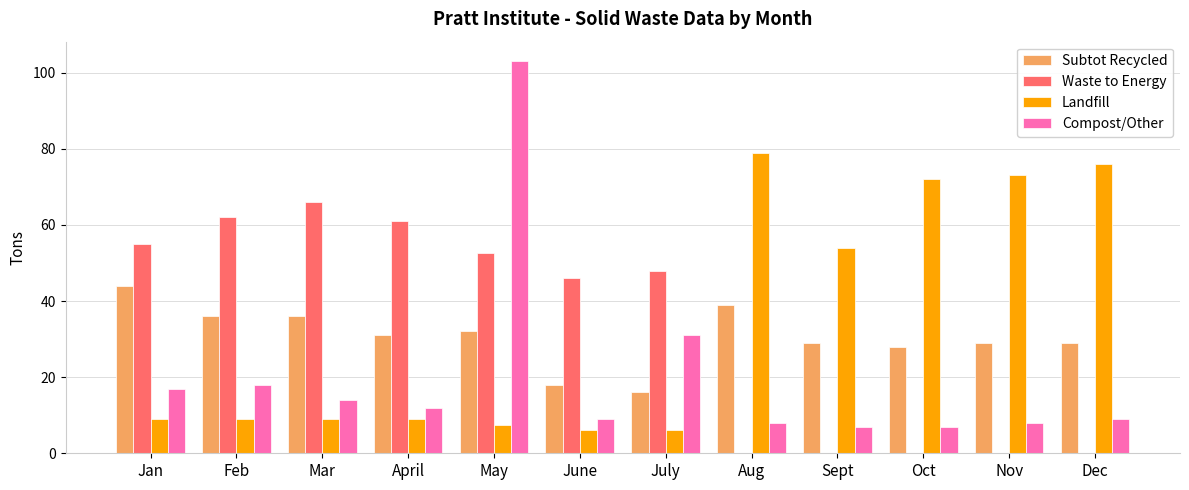

Which series changed the most between Mar and May?

Compost/Other